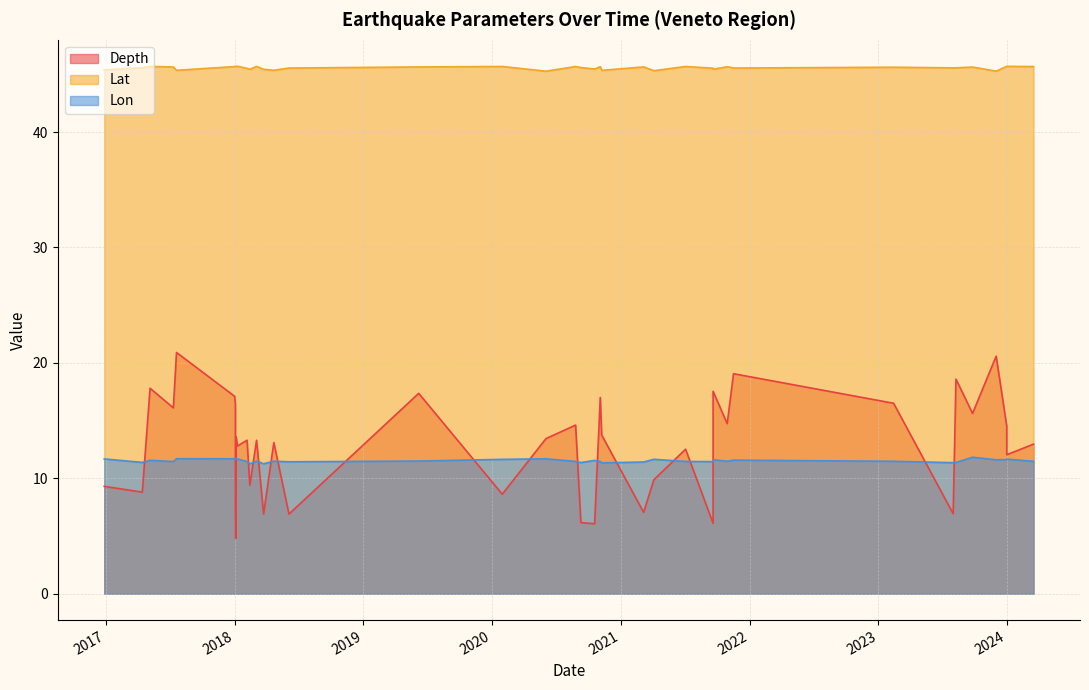

Which series changed the most between 2021-07-03 and 2018-03-04?

Depth